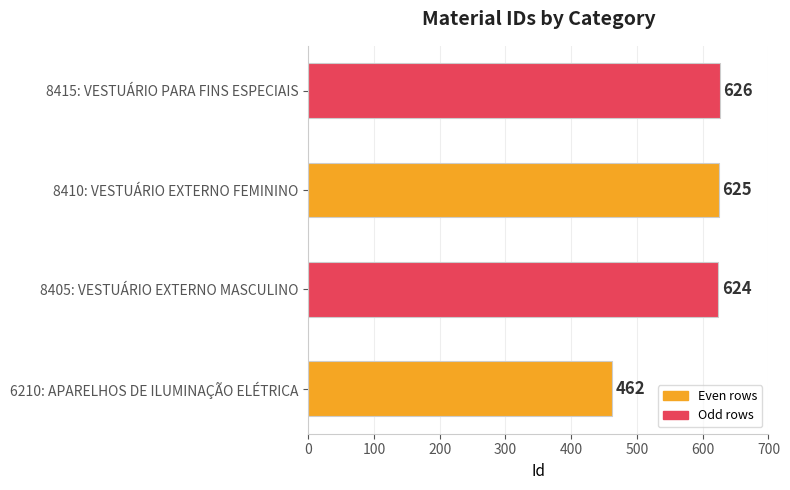

List the labels in order of value, smallest first.

6210: APARELHOS DE ILUMINAÇÃO ELÉTRICA, 8405: VESTUÁRIO EXTERNO MASCULINO, 8410: VESTUÁRIO EXTERNO FEMININO, 8415: VESTUÁRIO PARA FINS ESPECIAIS